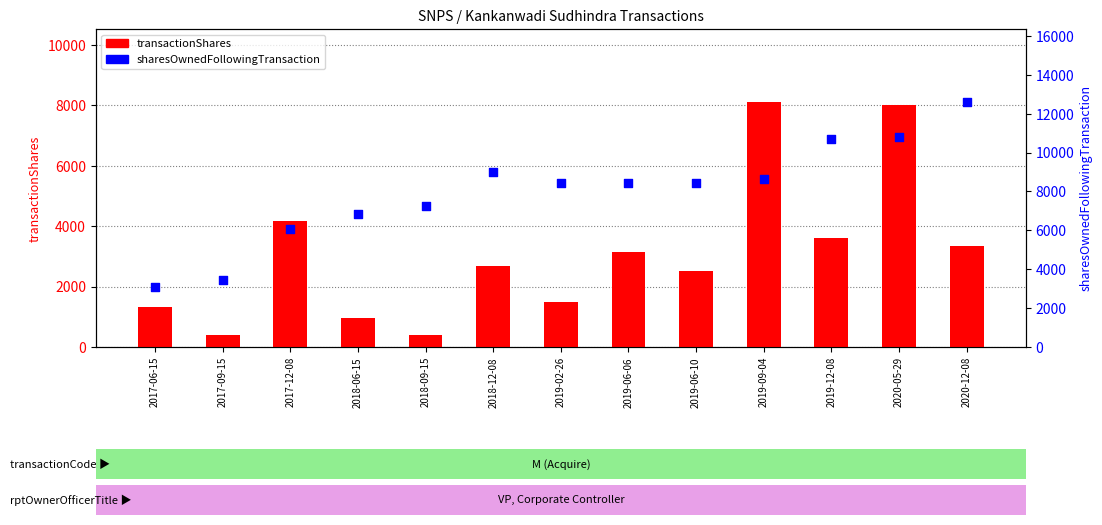

Which series reaches the maximum Y coordinate?

sharesOwnedFollowingTransaction